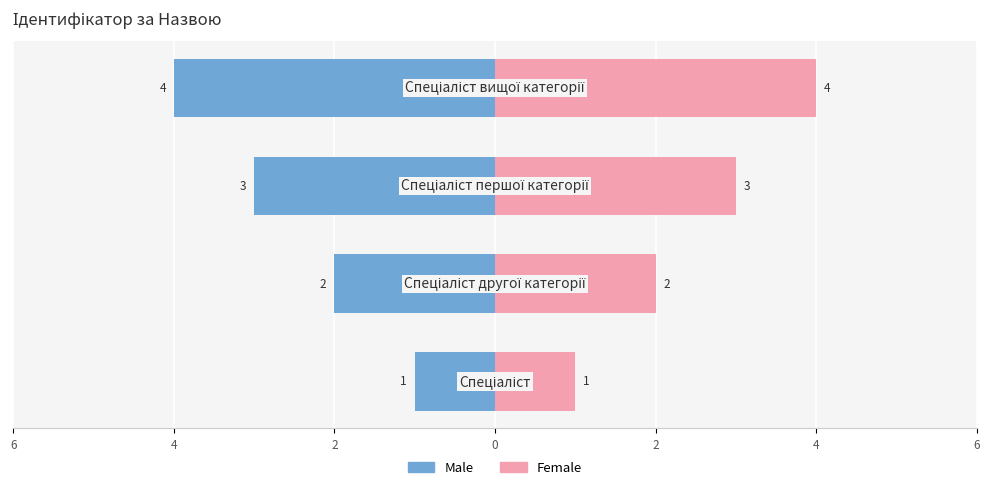

Reading right to left, list all the values displayed in this chart.

Male: -4	-3	-2	-1
Female: 4	3	2	1